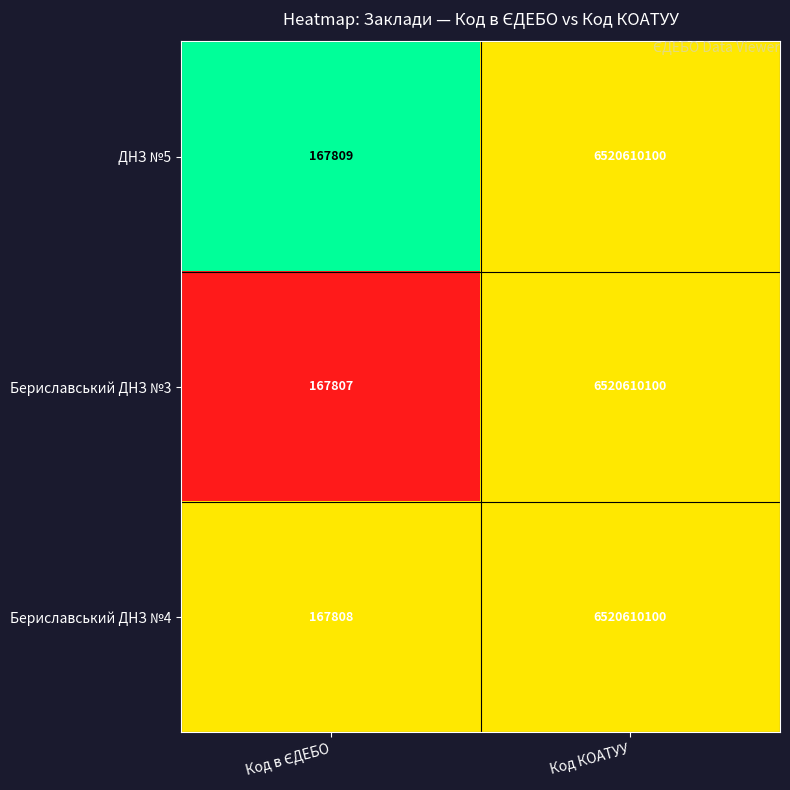

What value does the Бериславський ДНЗ №4 series have at Код КОАТУУ?

6520610100